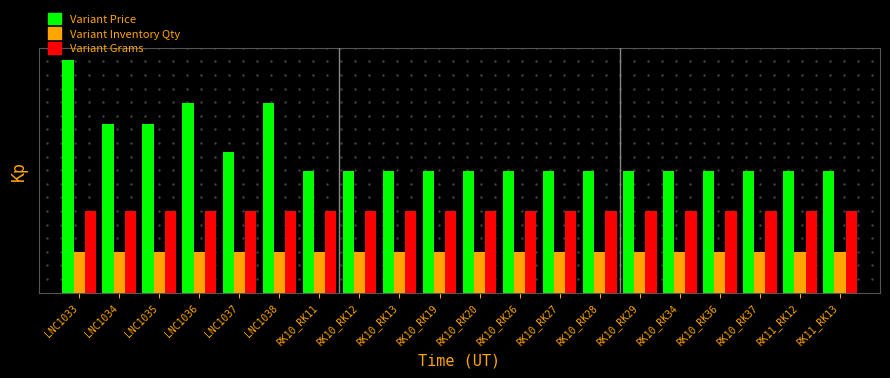

What are all the series names shown in the legend?

Variant Price, Variant Inventory Qty, Variant Grams